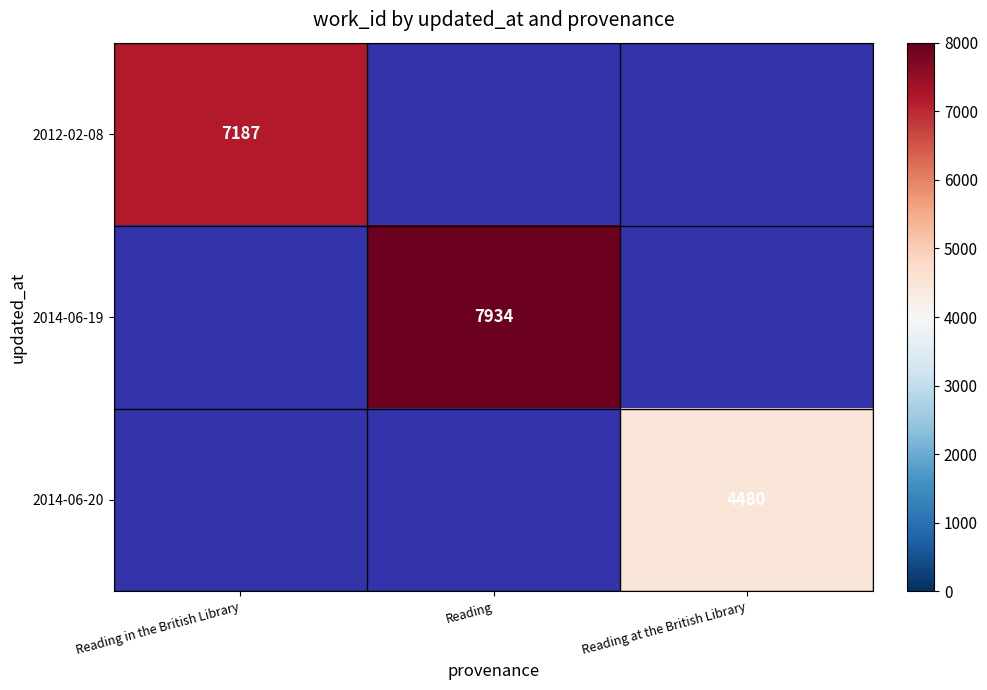

The 2014-06-20 series shows 4480 at Reading at the British Library. True or false?

True